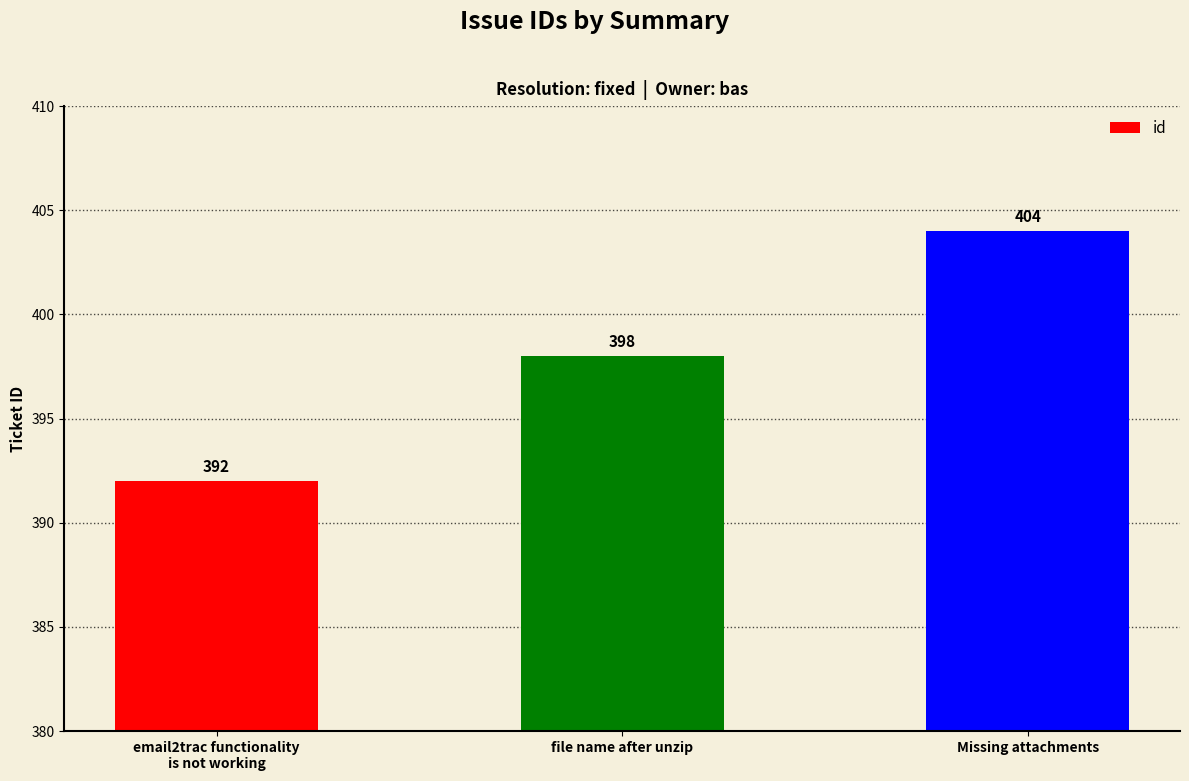

What is the difference between the maximum and minimum values?

12